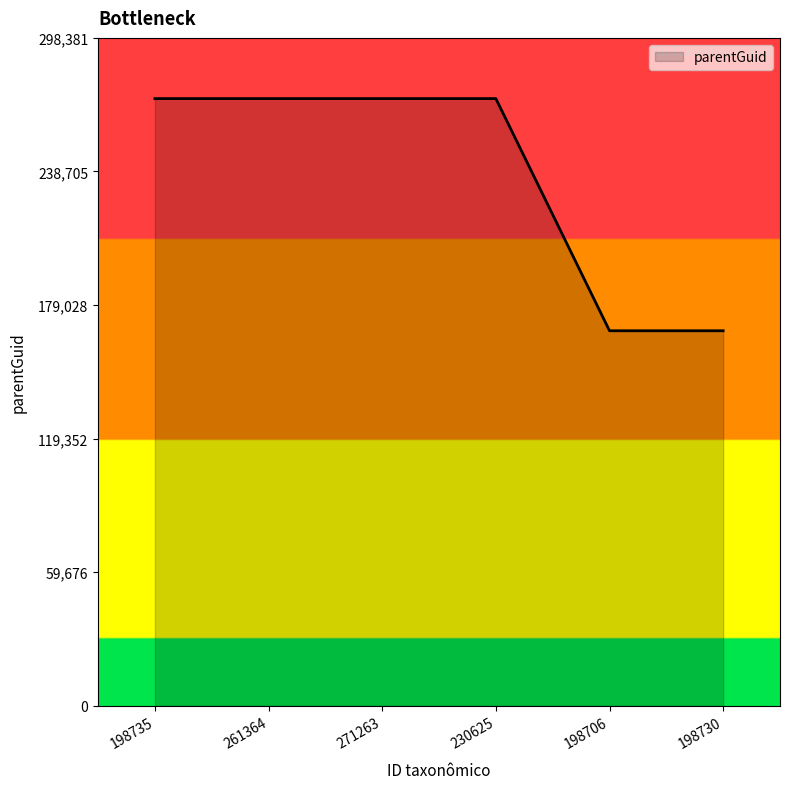

What value does the data have at 198730?

167552